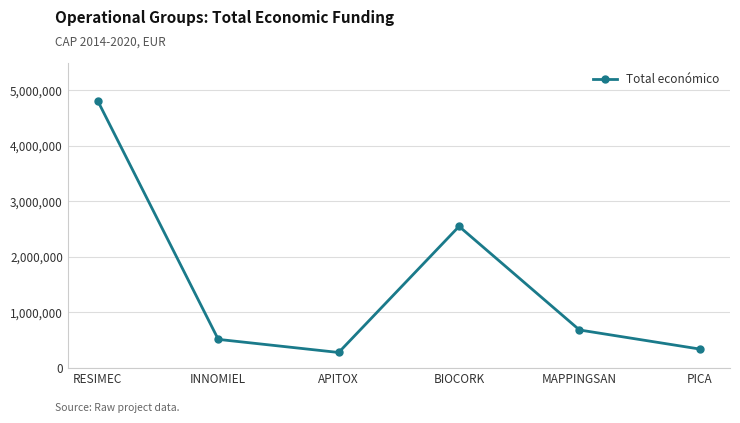

What value does the data have at MAPPINGSAN?

677425